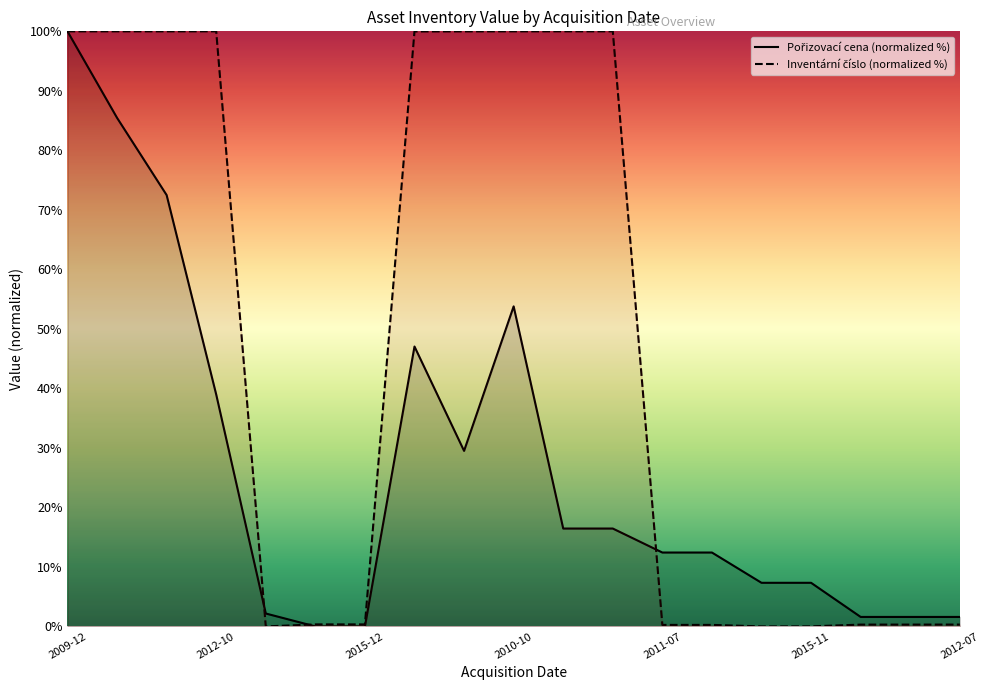

Reading left to right, transcribe all the data shown in this chart.

Pořizovací cena (normalized %): 100.0	85.5	72.5	39.0	2.2	0.0	0.0	47.0	29.5	53.8	16.4	16.4	12.4	12.4	7.3	7.3	1.6	1.6	1.6
Inventární číslo (normalized %): 100.0	100.0	100.0	100.0	0.0	0.3	0.3	100.0	100.0	100.0	100.0	100.0	0.3	0.3	0.0	0.0	0.3	0.3	0.3